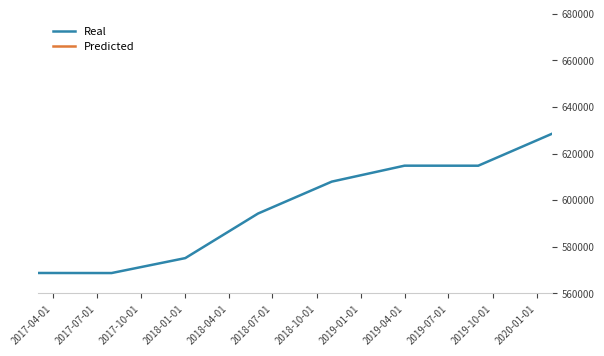

Reading left to right, transcribe all the data shown in this chart.

Real: 568769.2	568742.3	575156.9	594292.6	607989.4	614837.7	614824.3	628534.5
Predicted: 392824.5	395588.7	398352.8	403881.0	517976.0	525509.1	524824.3	530910.0